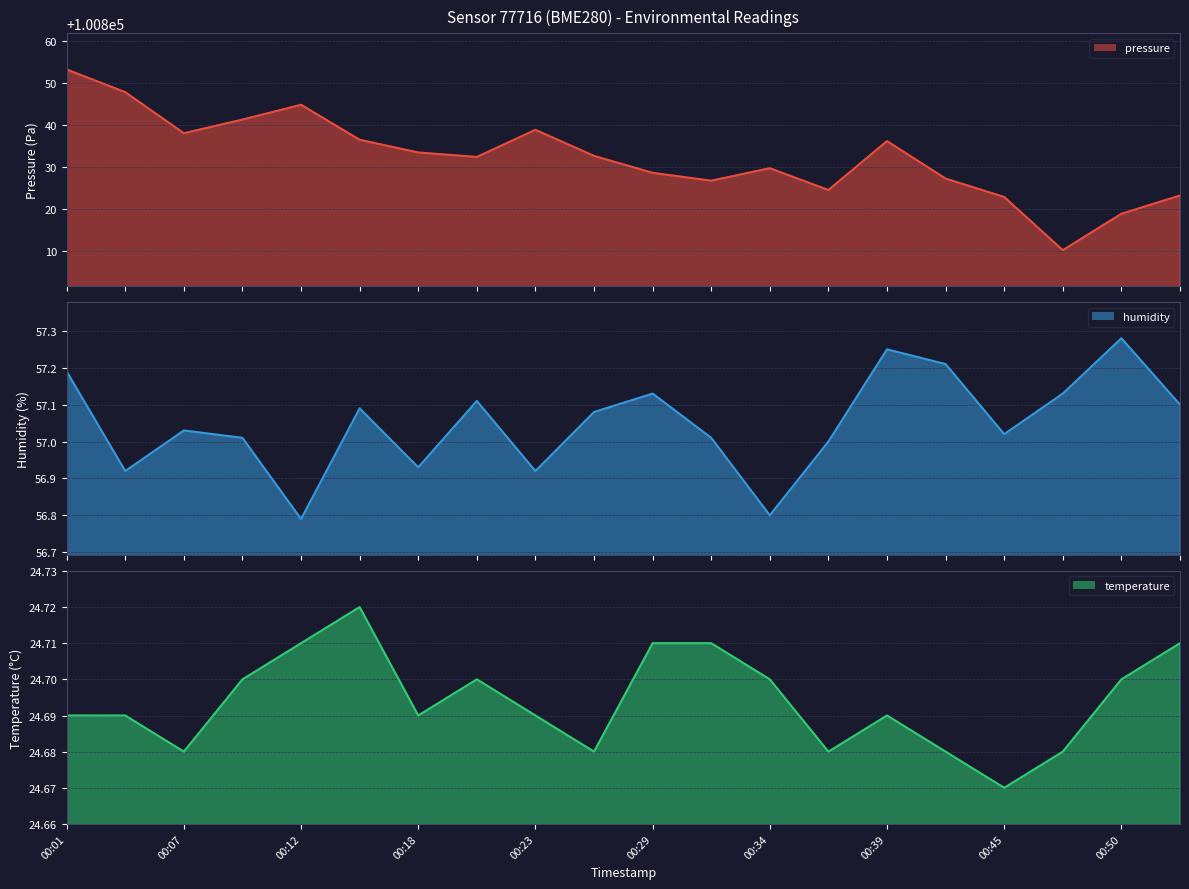

How many lines are shown in the chart?

3